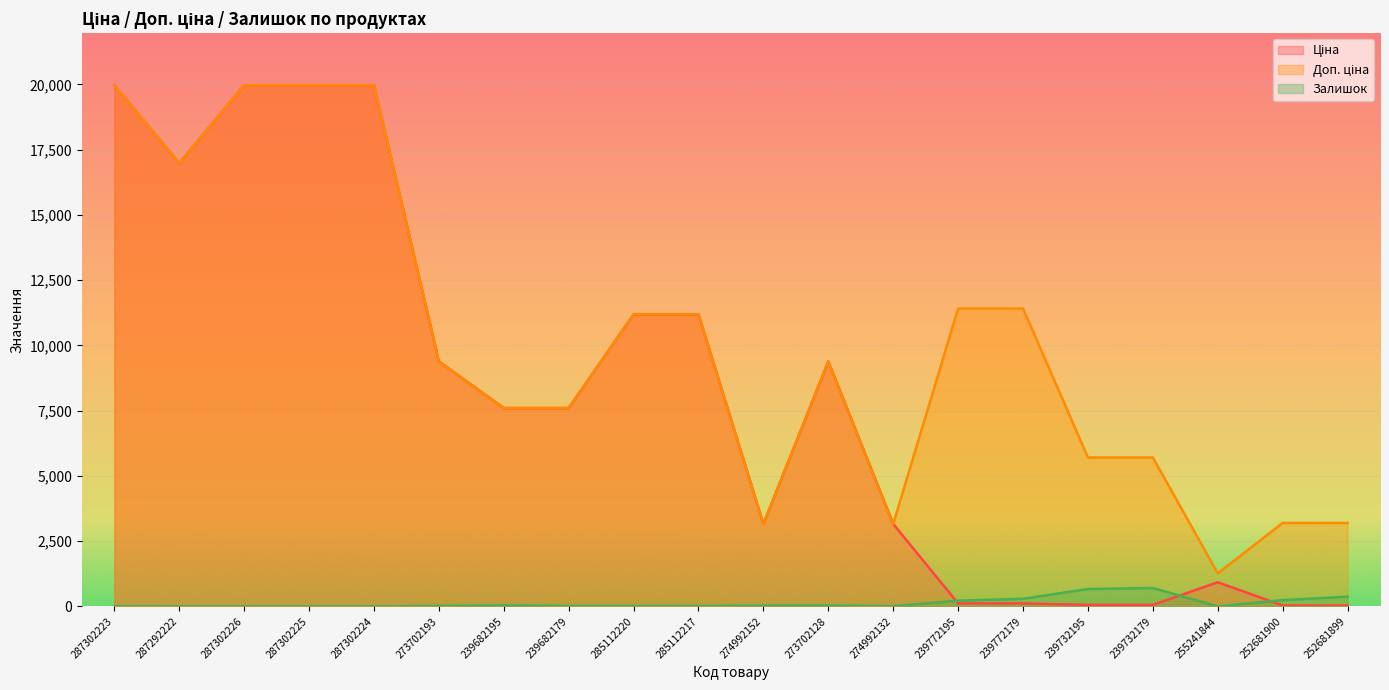

What is the value of the Залишок point at the 6th from the left?

18.0